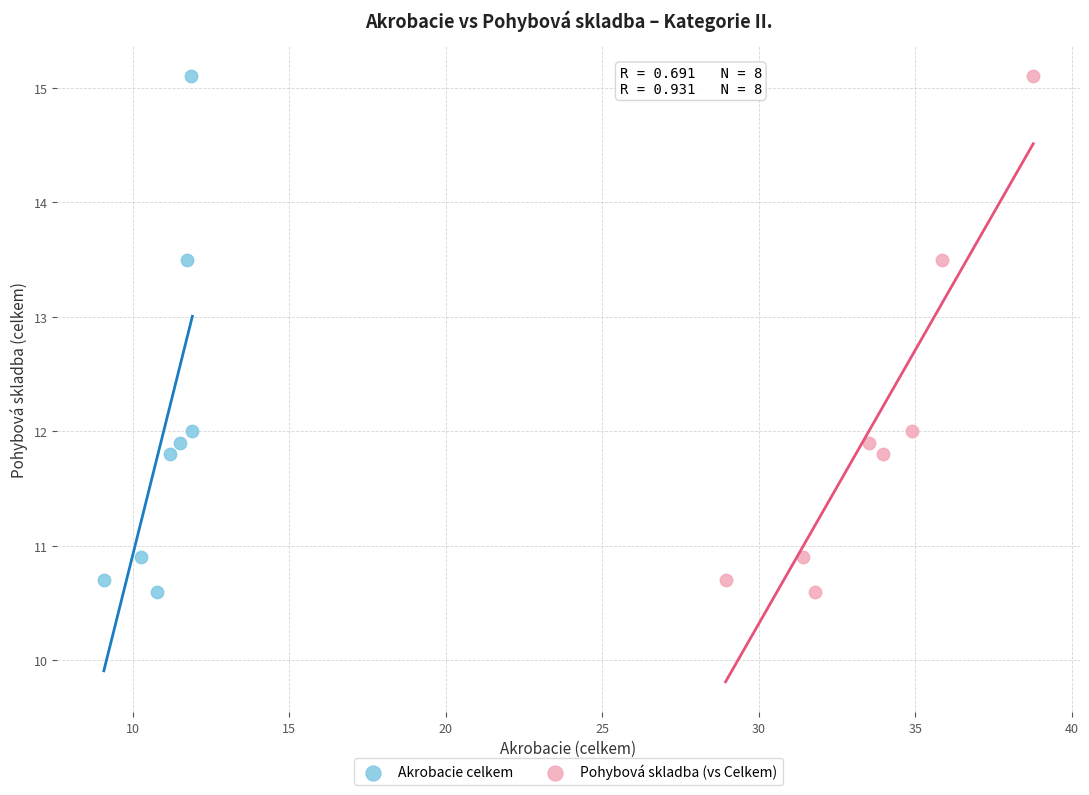

What are all the series names shown in the legend?

Akrobacie celkem, Pohybová skladba (vs Celkem)